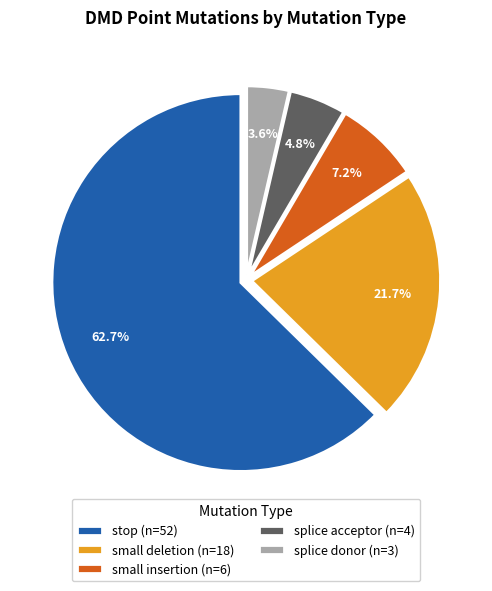

Approximately how many times larger is the value at splice acceptor compared to splice donor?

1.3